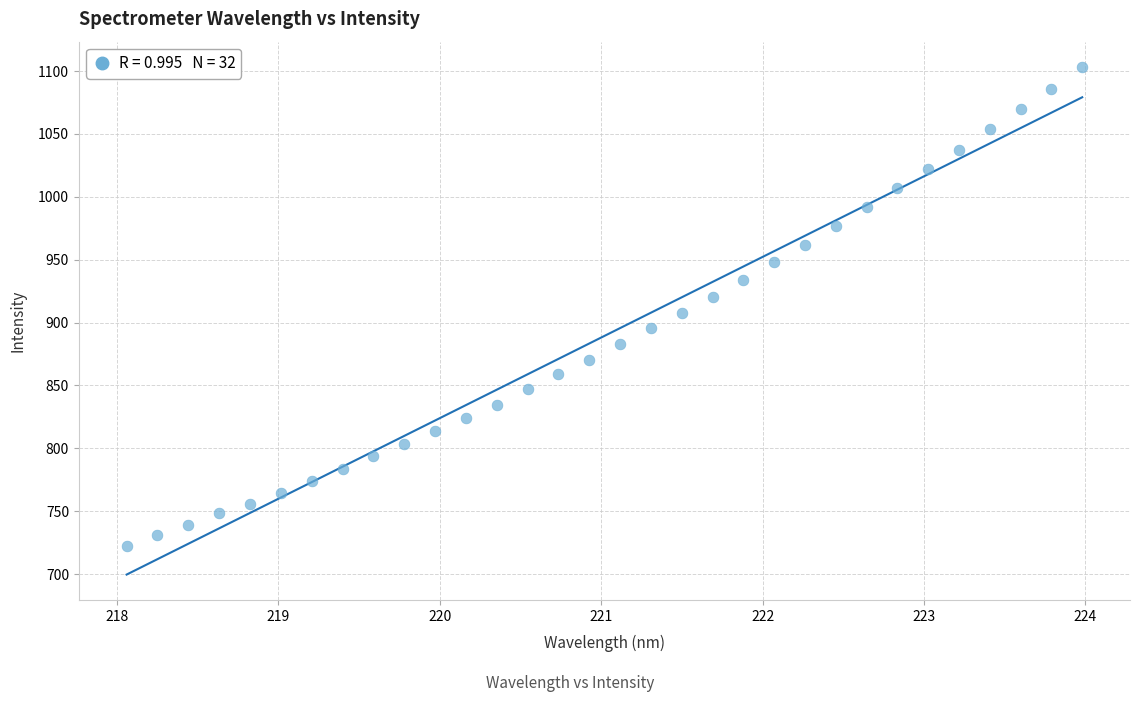

What is the range of X values (max minus min)?

5.9